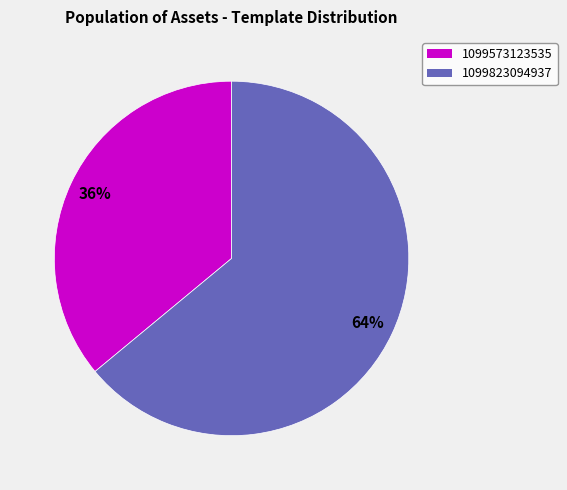

Combined, do 1099823094937 and 1099573123535 account for over 50%?

Yes